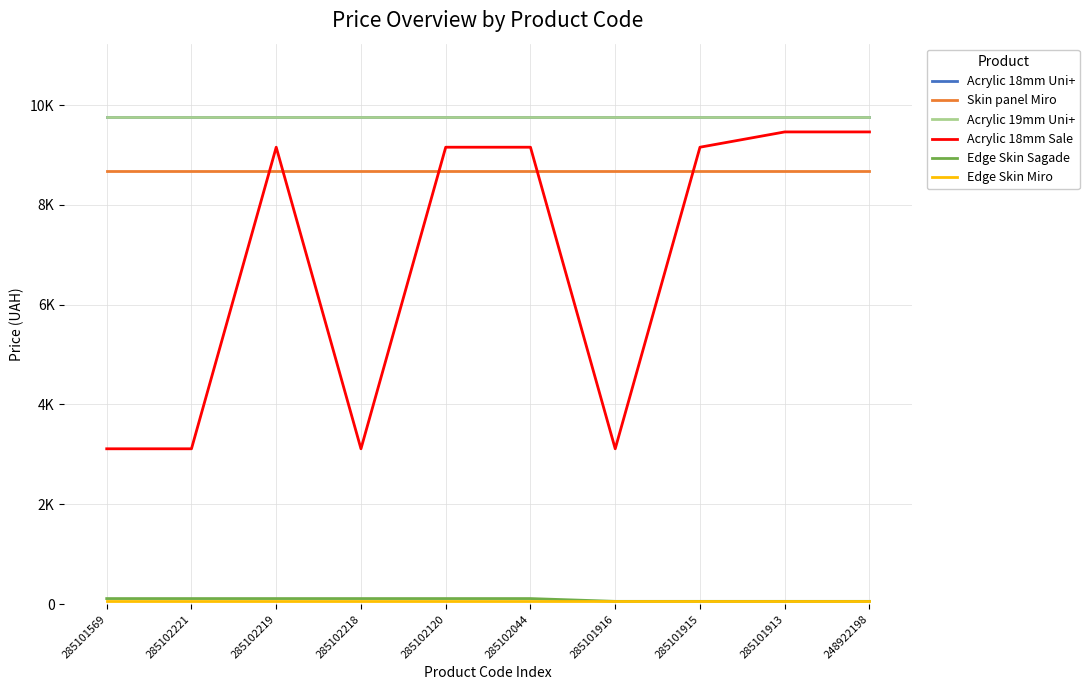

Reading left to right, extract all data points from this chart.

Acrylic 18mm Uni+: 9764.4	9764.4	9764.4	9764.4	9764.4	9764.4	9764.4	9764.4	9764.4	9764.4
Skin panel Miro: 8669.7	8669.7	8669.7	8669.7	8669.7	8669.7	8669.7	8669.7	8669.7	8669.7
Acrylic 19mm Uni+: 9764.4	9764.4	9764.4	9764.4	9764.4	9764.4	9764.4	9764.4	9764.4	9764.4
Acrylic 18mm Sale: 3112.5	3112.5	9154.5	3112.5	9154.5	9154.5	3112.5	9154.5	9460.9	9460.9
Edge Skin Sagade: 111.7	111.7	111.7	111.7	111.7	111.7	55.9	55.9	55.9	55.9
Edge Skin Miro: 70.1	70.1	70.1	70.1	70.1	70.1	70.1	70.1	70.1	70.1